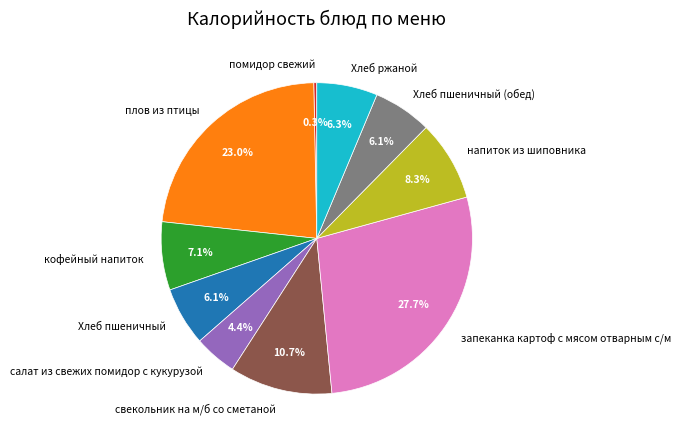

What percentage is the Хлеб ржаной slice, to the nearest percent?

6%